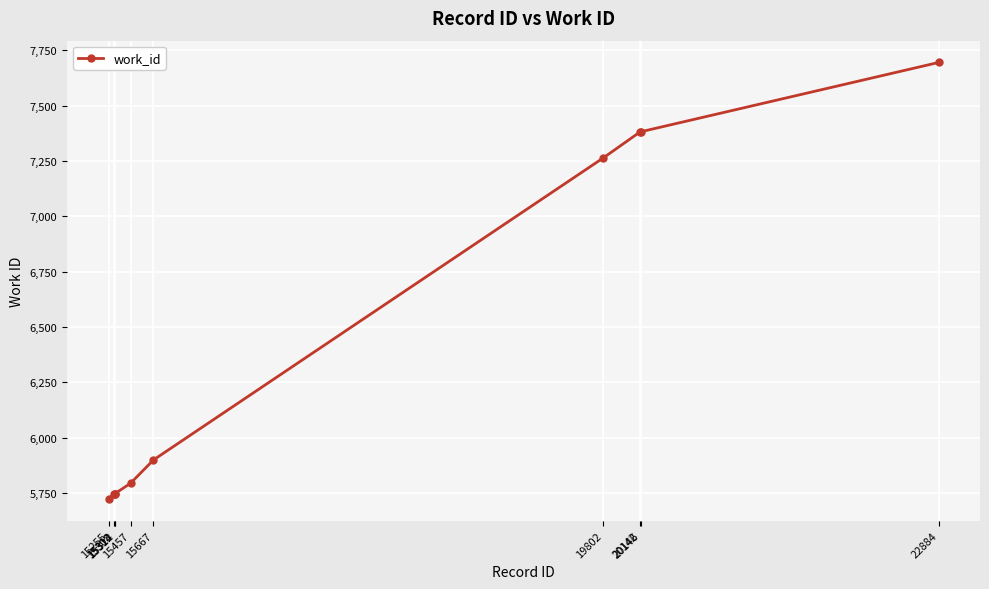

Which category has the highest value across all series?

22884